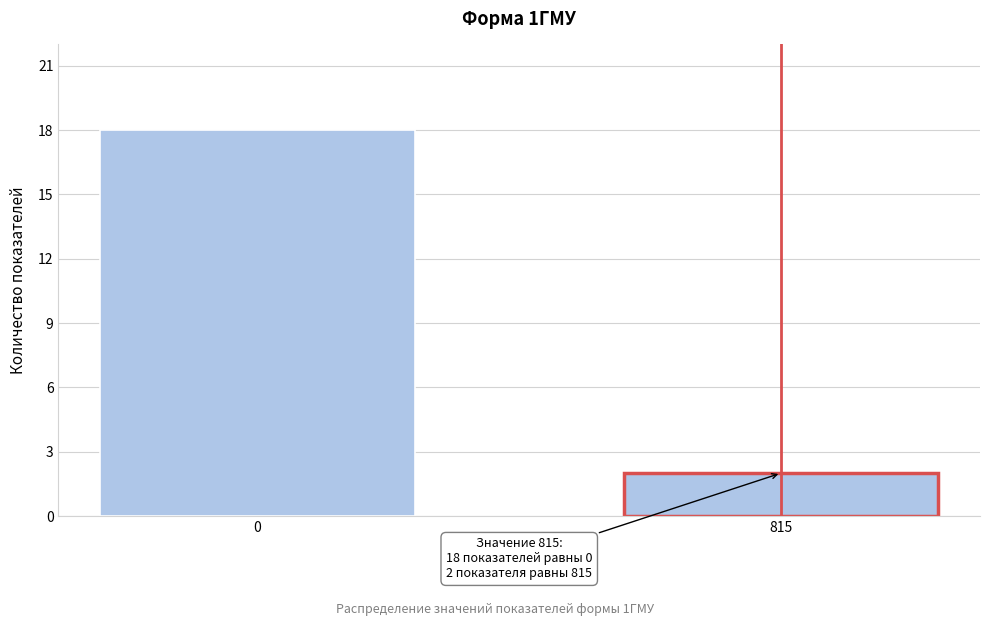

Reading left to right, list all the values displayed in this chart.

0=18	815=2